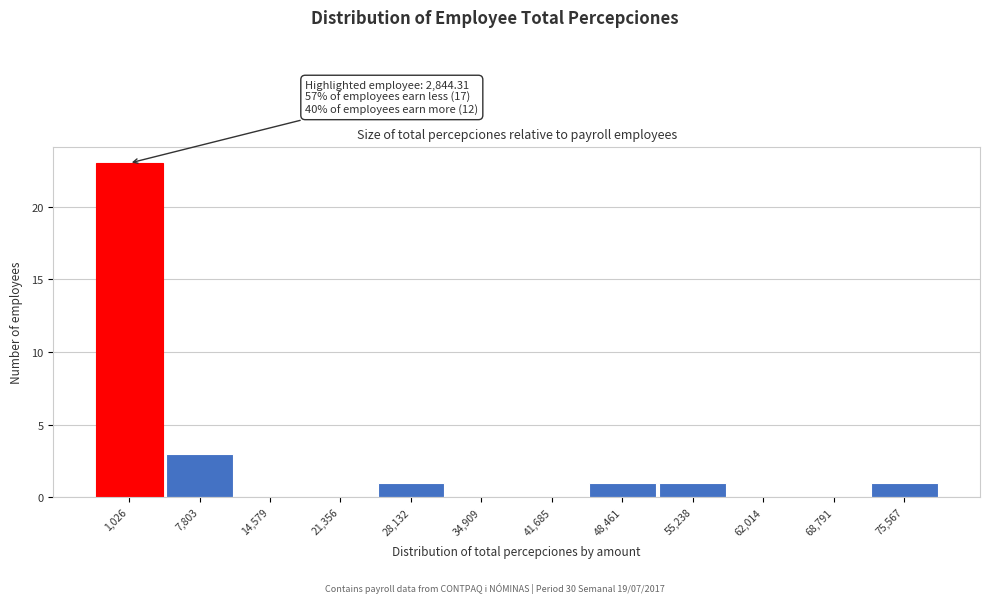

Reading left to right, transcribe all the data shown in this chart.

1,026=23	7,803=3	14,579=0	21,356=0	28,132=1	34,909=0	41,685=0	48,461=1	55,238=1	62,014=0	68,791=0	75,567=1